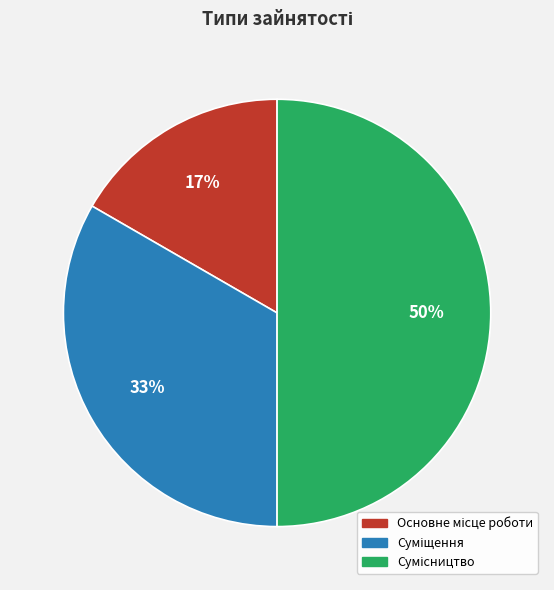

To the nearest percent, what is the difference between the largest and smallest slice percentages?

33%